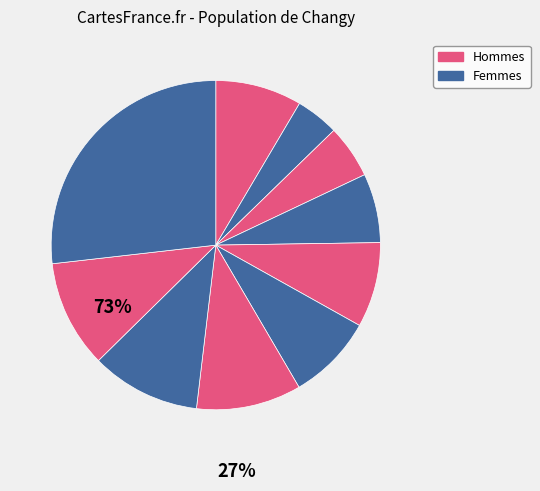

How many slices are in this pie chart?

10